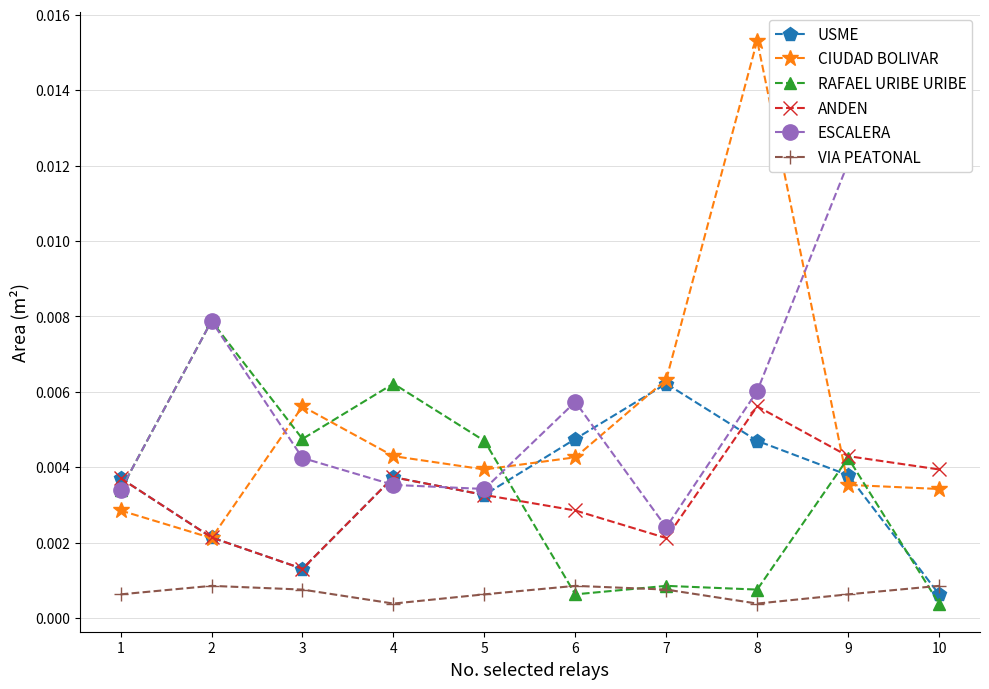

How many series are shown in this chart?

6